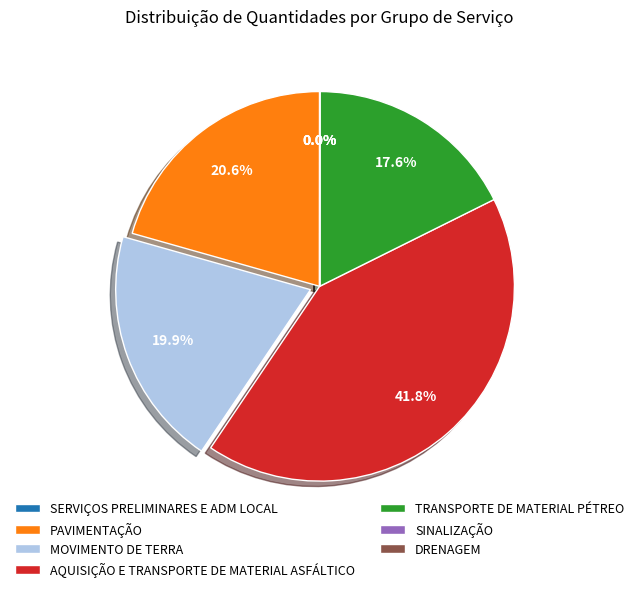

Which category has the biggest portion of the pie?

AQUISIÇÃO E TRANSPORTE DE MATERIAL ASFÁLTICO